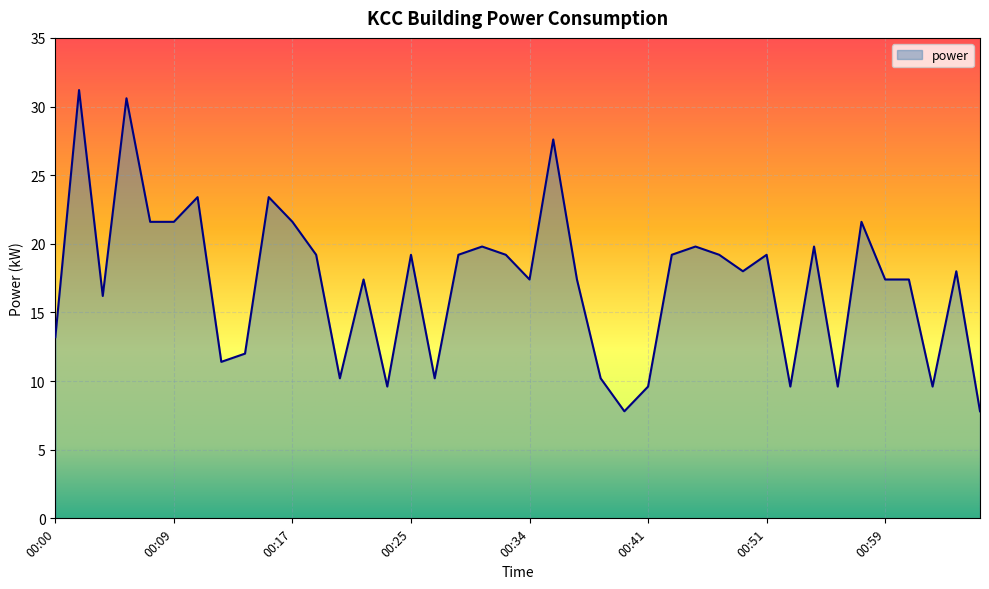

Reading right to left, extract all data points from this chart.

7.8	18.0	9.6	17.4	17.4	21.6	9.6	19.8	9.6	19.2	18.0	19.2	19.8	19.2	9.6	7.8	10.2	17.4	27.6	17.4	19.2	19.8	19.2	10.2	19.2	9.6	17.4	10.2	19.2	21.6	23.4	12.0	11.4	23.4	21.6	21.6	30.6	16.2	31.2	13.2